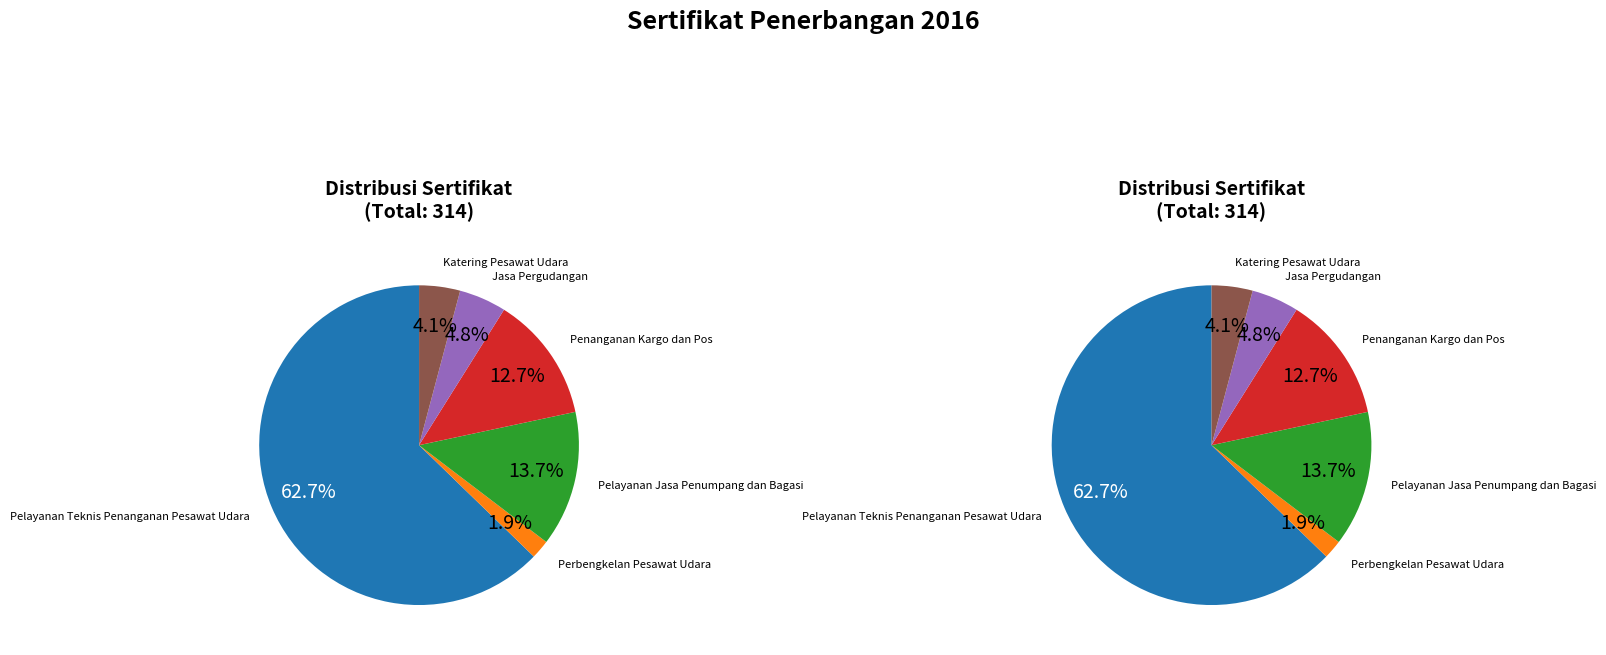

To the nearest percent, what portion does Pelayanan Teknis Penanganan Pesawat Udara represent?

63%